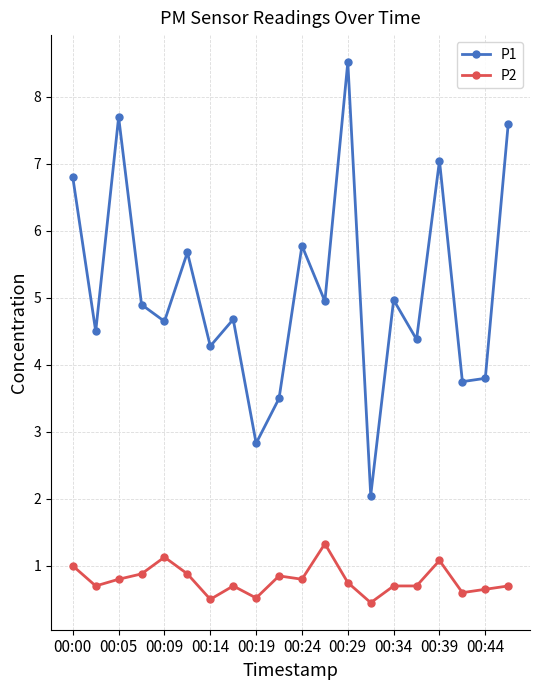

List the series in order of their overall mean, lowest first.

P2, P1